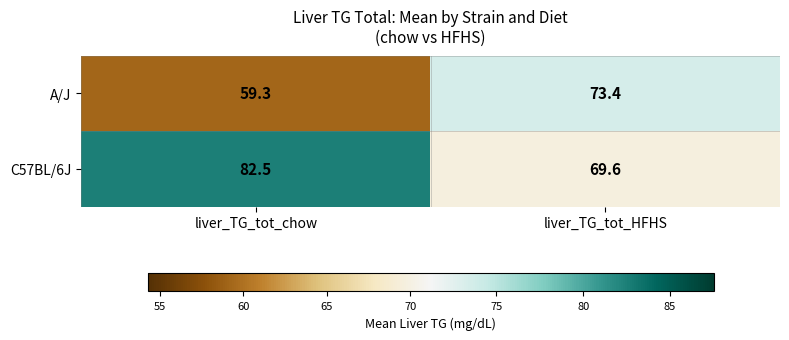

What is the sum of the C57BL/6J values at liver_TG_tot_chow and liver_TG_tot_HFHS?

152.1